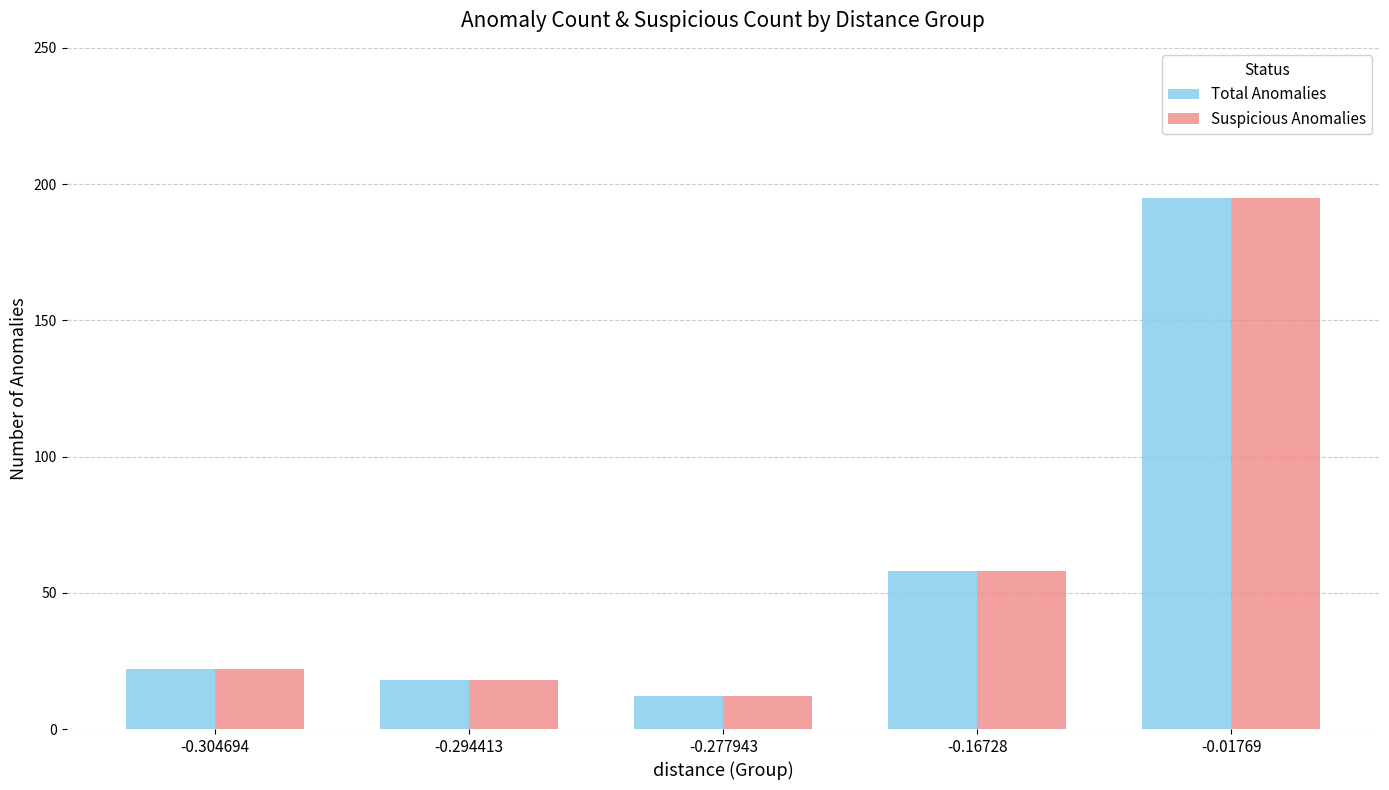

What is the difference between the Suspicious Anomalies values at -0.294413 and -0.01769?

177